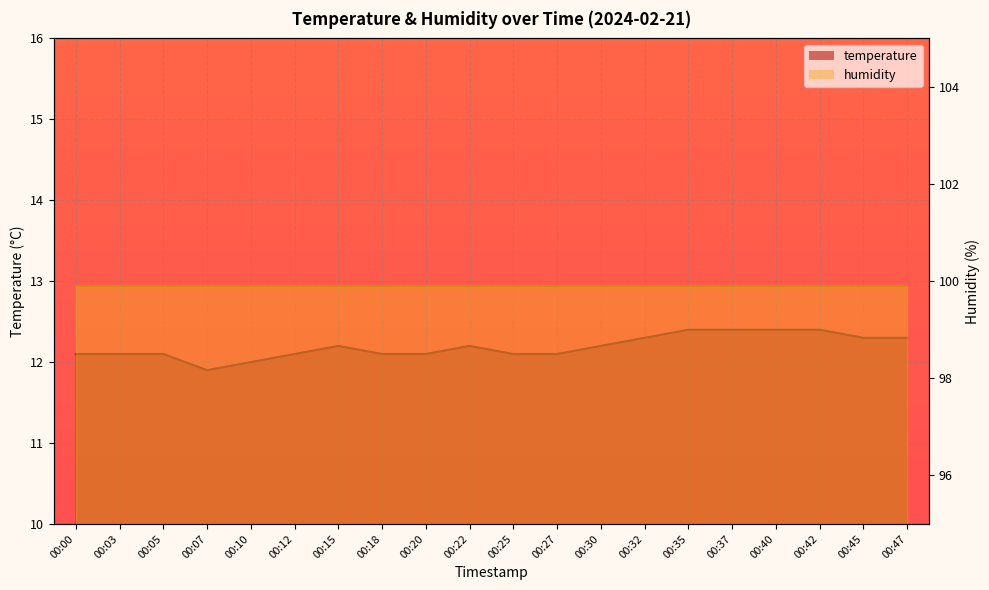

Where does the data first go above 12?

00:00